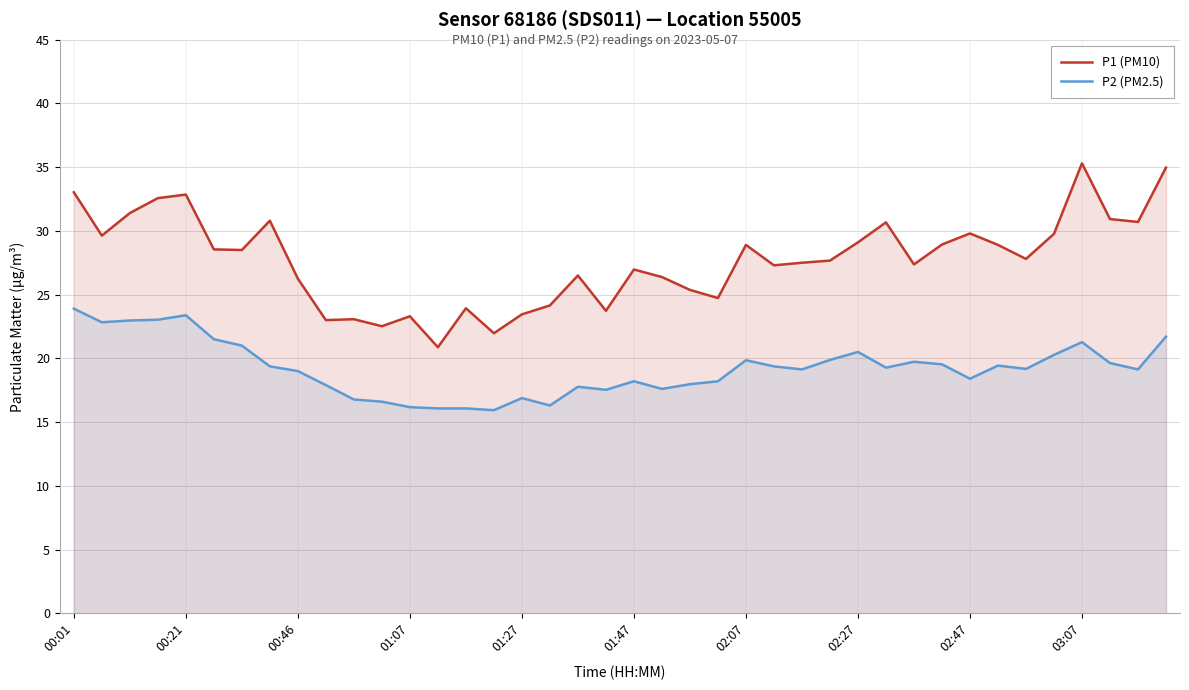

What is the total value across all series at 02:27?

49.6